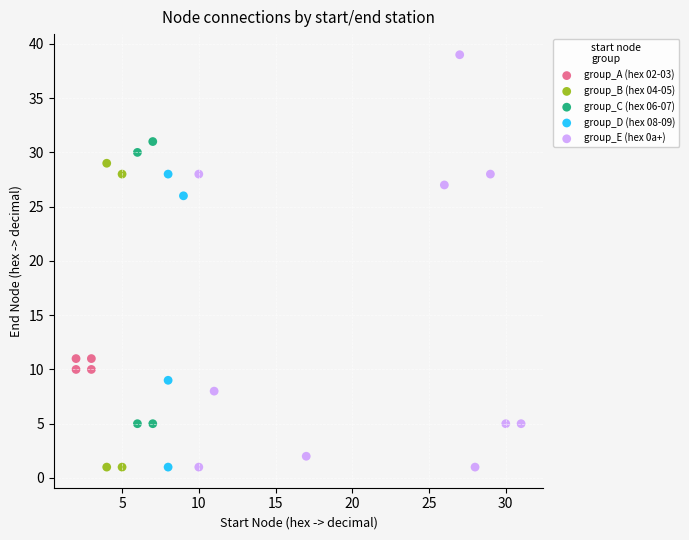

Which series reaches the maximum Y coordinate?

group_E (hex 0a+)